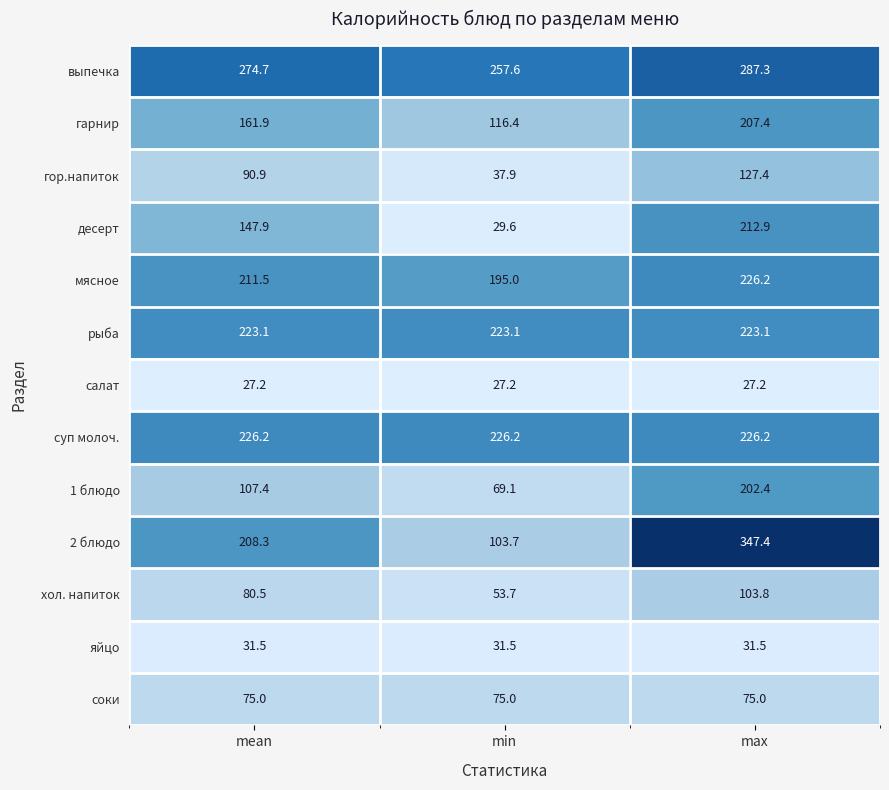

The value of 2 блюдо at min is 159.7. True or false?

False